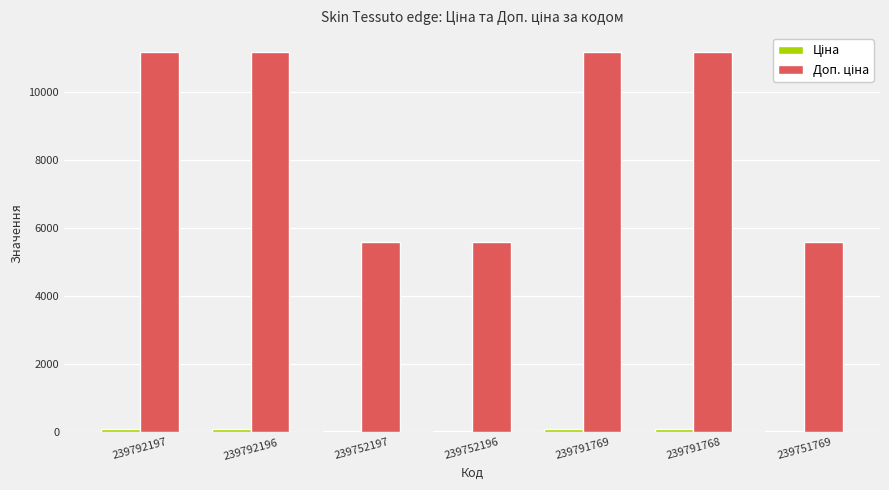

At how many categories does at least one series exceed 3923?

7